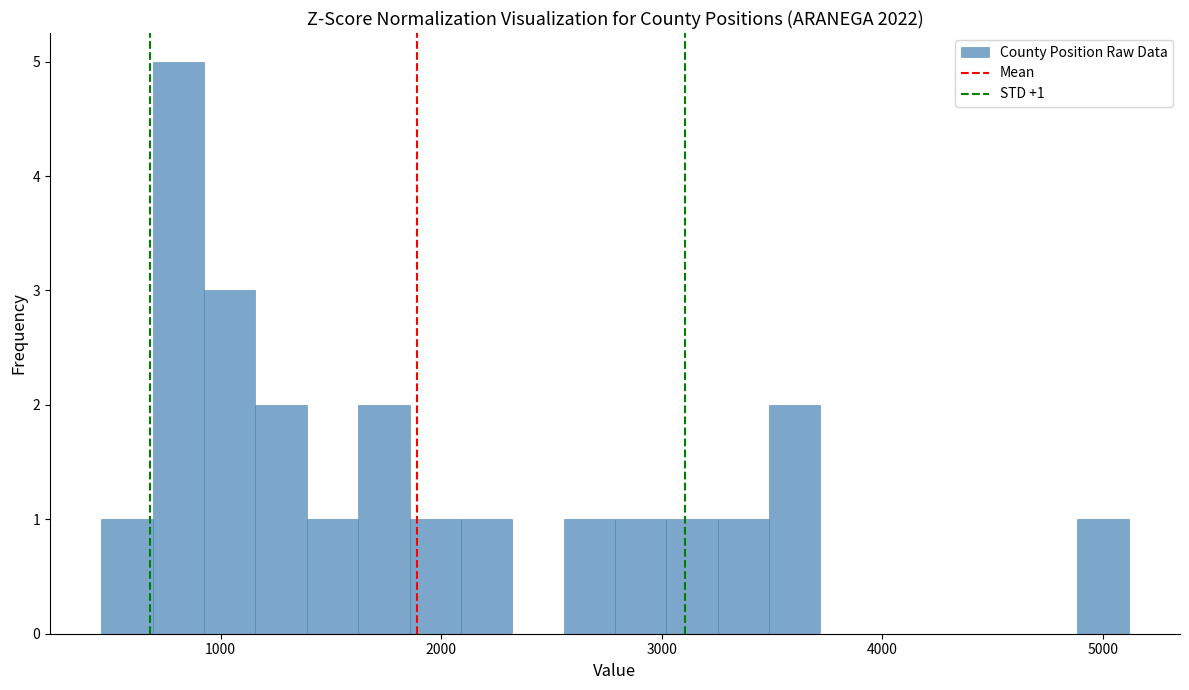

Around what value on the x-axis is the tallest bar? Give the approximate position of its centre, as read against the axis.

800